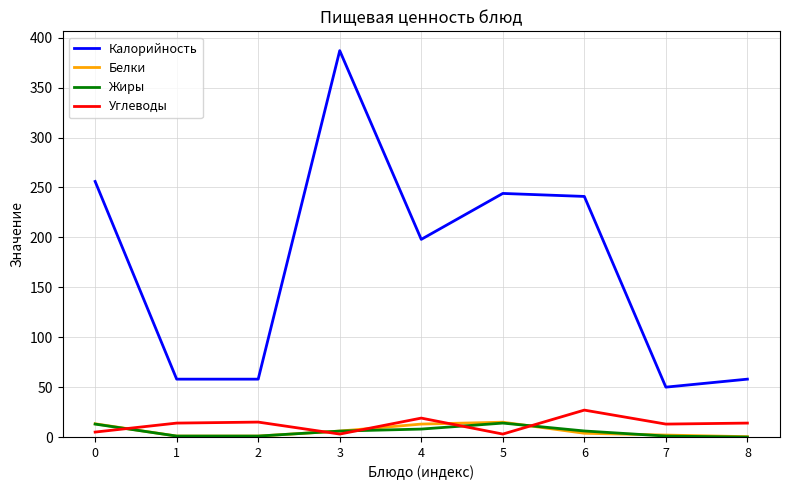

True or false: Калорийность and Углеводы cross at least once.

False